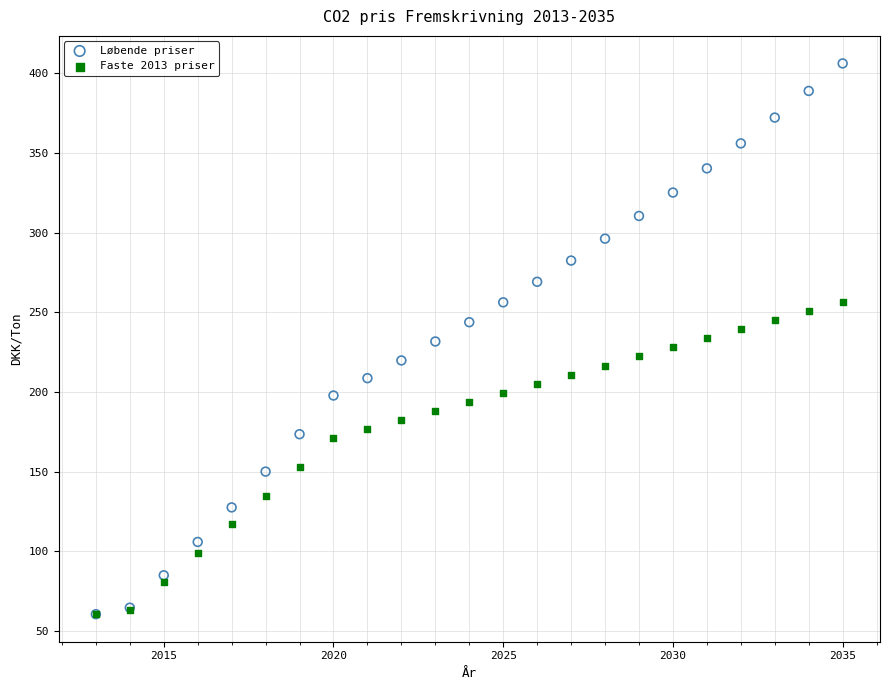

What are all the series names shown in the legend?

Løbende priser, Faste 2013 priser